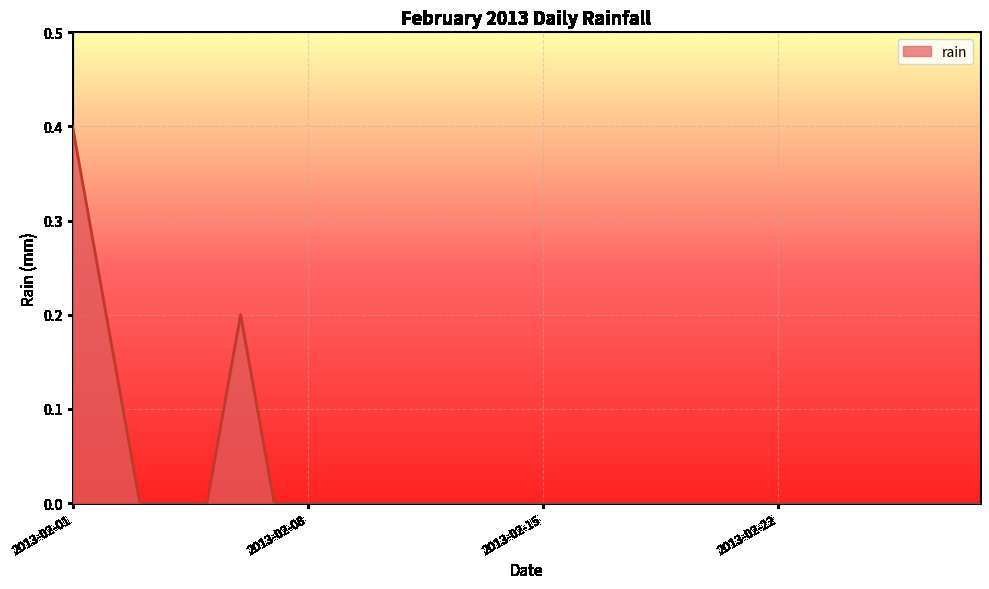

What is the difference between the maximum and minimum values?

0.4